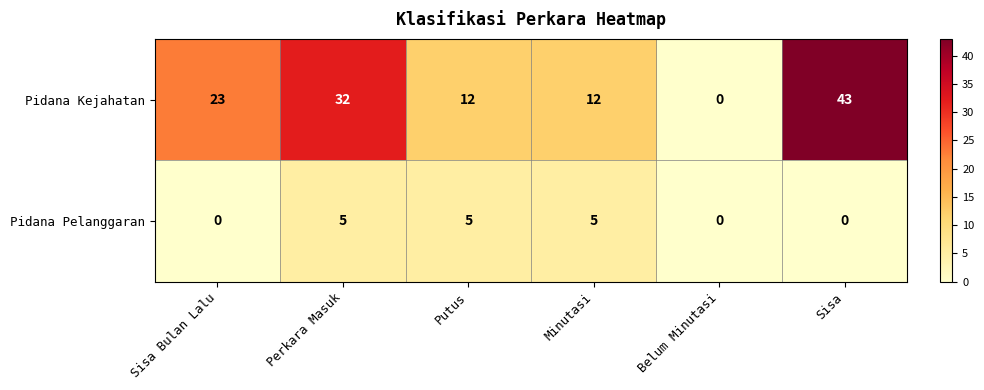

What is the spread (max minus min) of values at Minutasi?

7